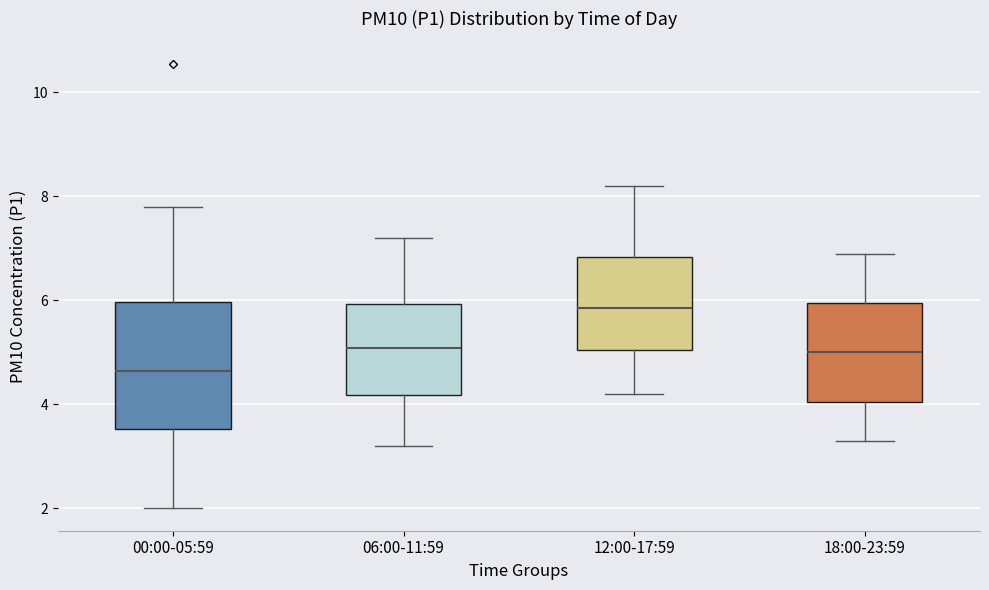

Which box has the lowest median line?

00:00-05:59